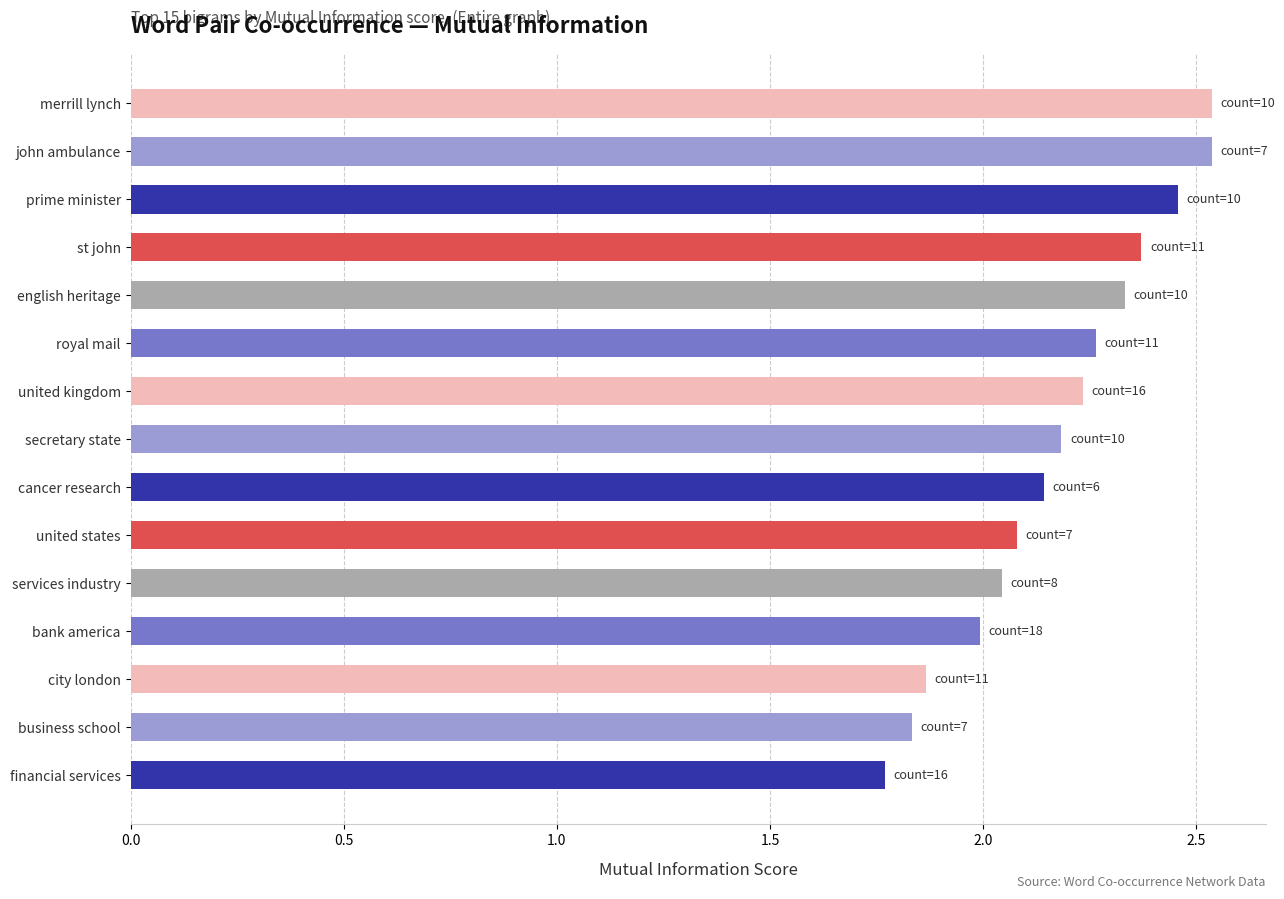

At which category does the chart reach its minimum across all series?

financial services